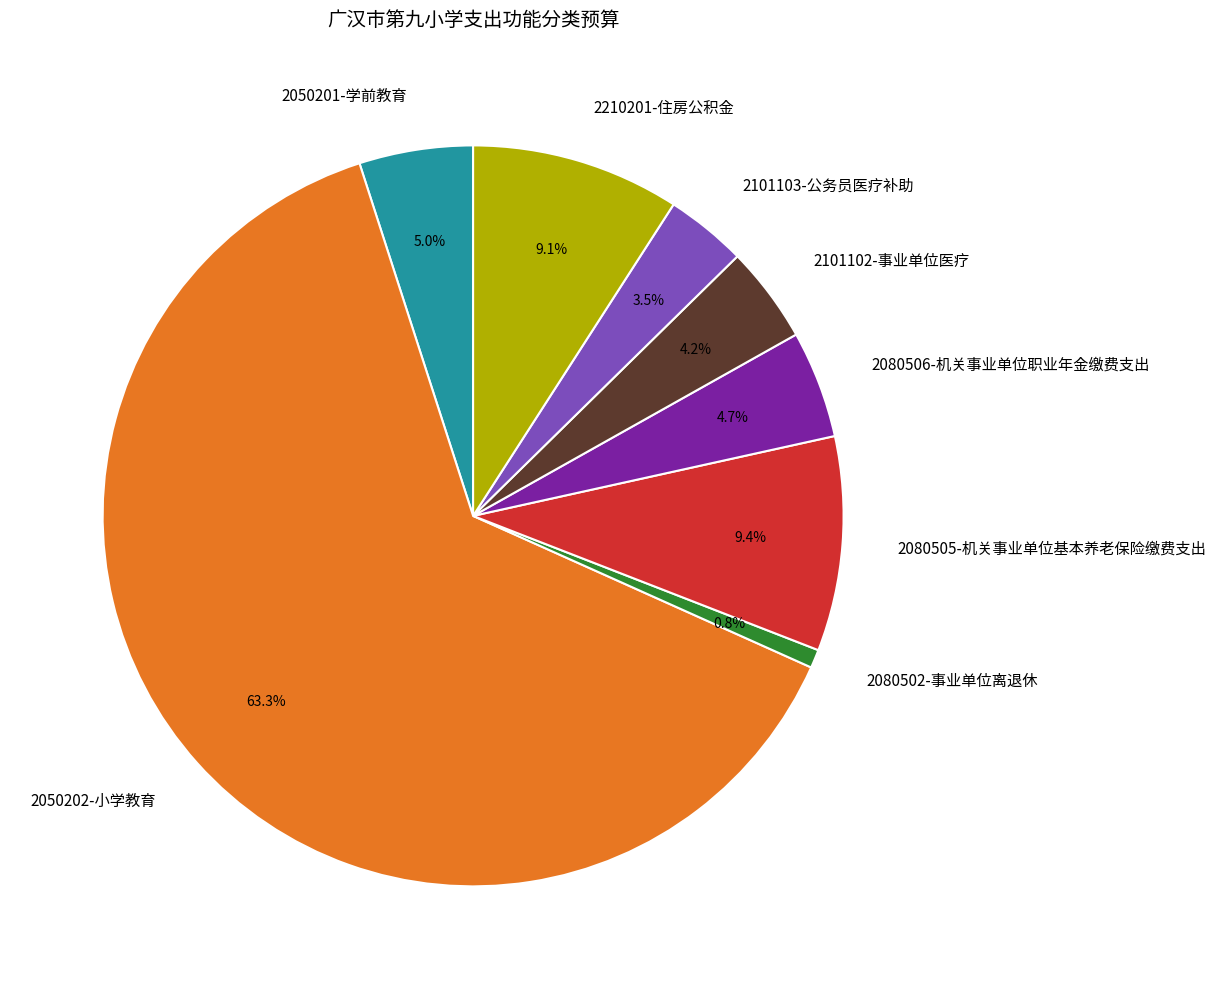

How many segments does this pie chart have?

8